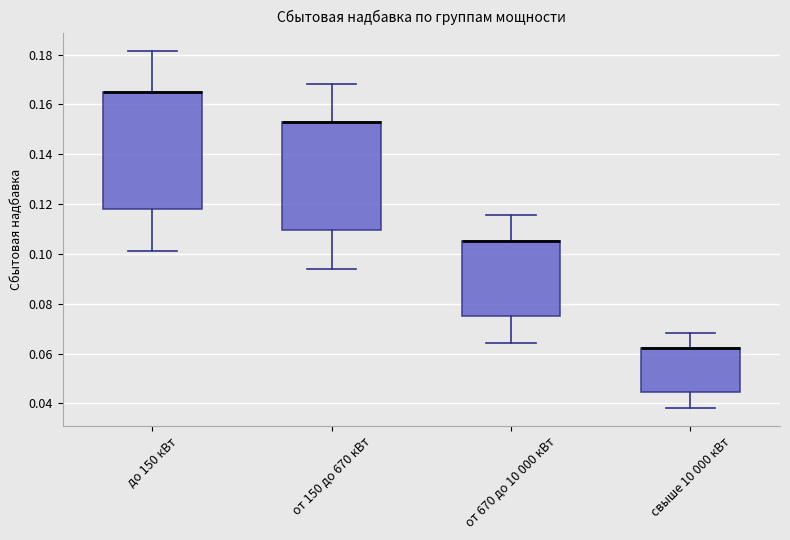

Reading left to right, read every box against the y-axis: the position of its median line, the range the box covers, and the ends of its whiskers. The values are not printed on the chart, so give them approximately, as read against the axis.

до 150 кВт: median 0.164 (drawn on the box's upper edge), box 0.118 to 0.166, whiskers 0.102 to 0.182
от 150 до 670 кВт: median 0.152 (drawn on the box's upper edge), box 0.110 to 0.154, whiskers 0.094 to 0.168
от 670 до 10 000 кВт: median 0.106 (drawn on the box's upper edge), box 0.076 to 0.106, whiskers 0.064 to 0.116
свыше 10 000 кВт: median 0.062 (drawn on the box's upper edge), box 0.044 to 0.062, whiskers 0.038 to 0.068